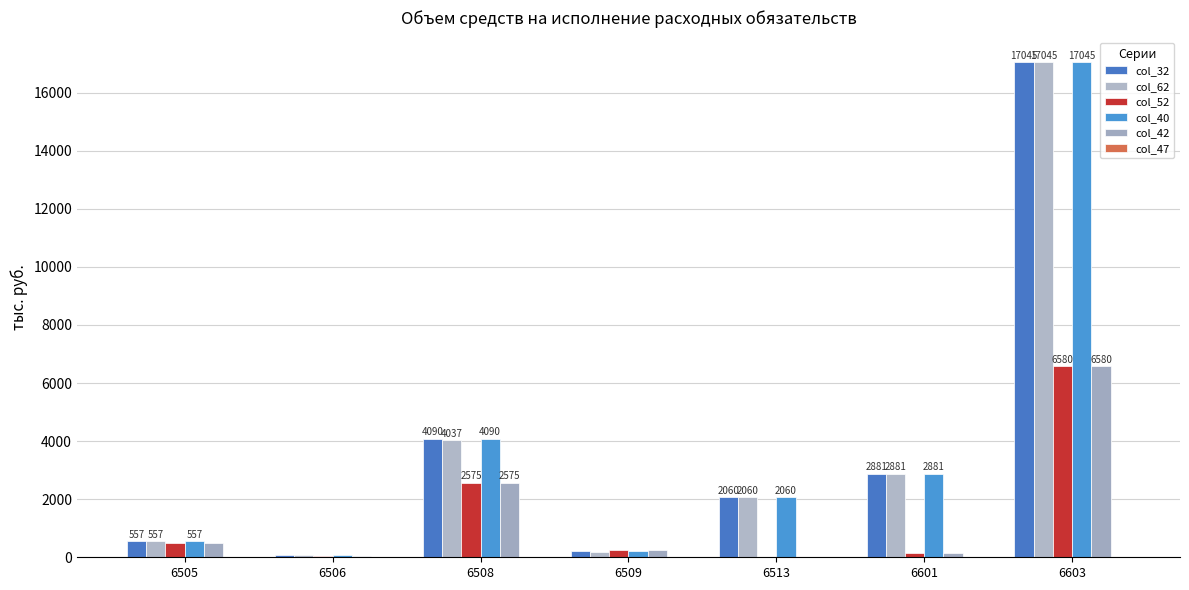

Is the value of col_42 at 6603 greater than the value of col_52 at 6506?

Yes